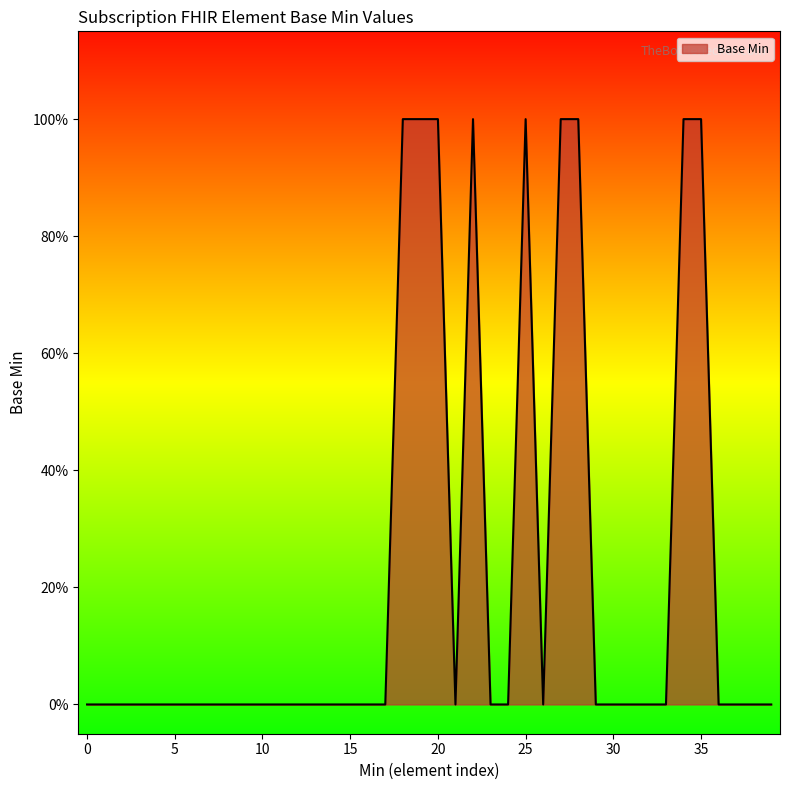

How many values are between 0 and 1?

40